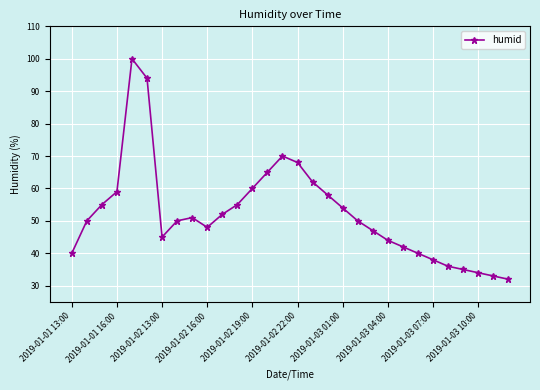

What is the maximum value shown in the chart?

100